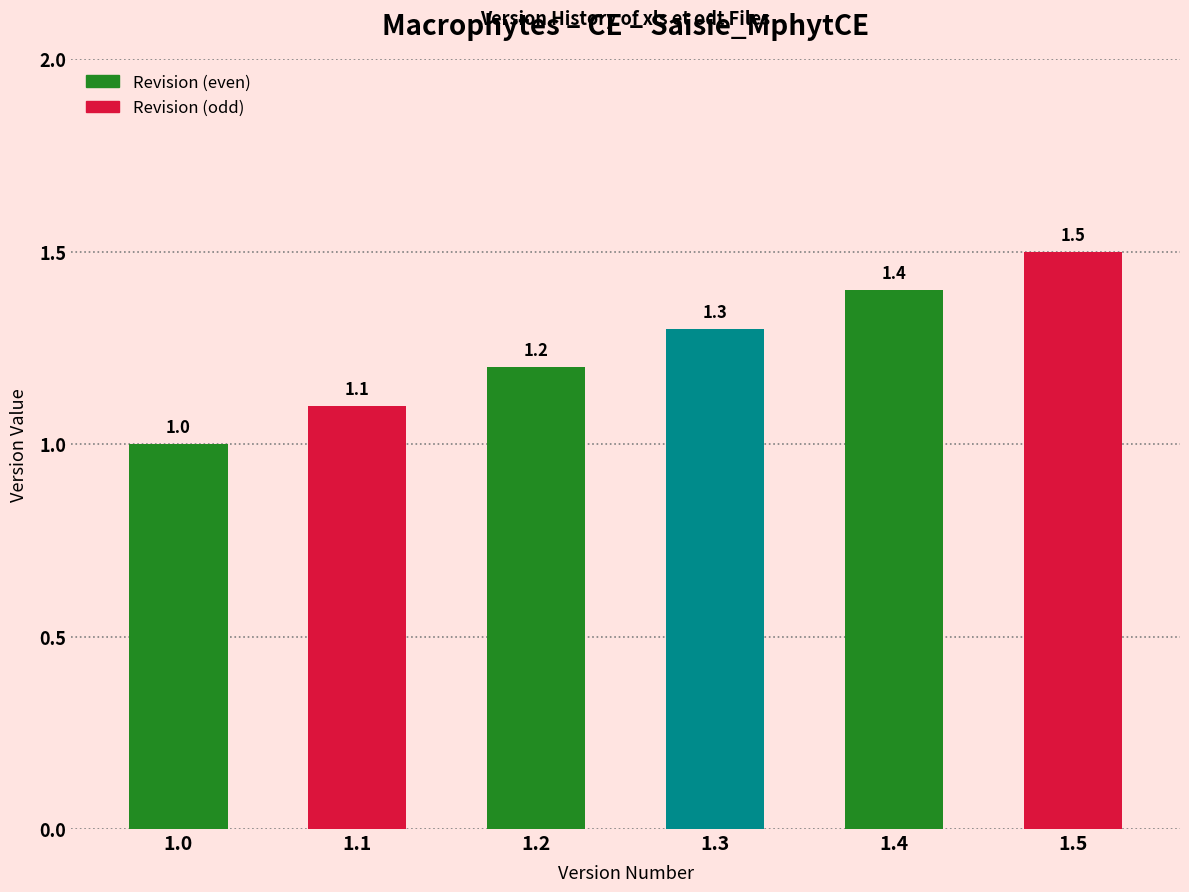

What is the ratio of the value at 1.5 to the value at 1.1?

1.4